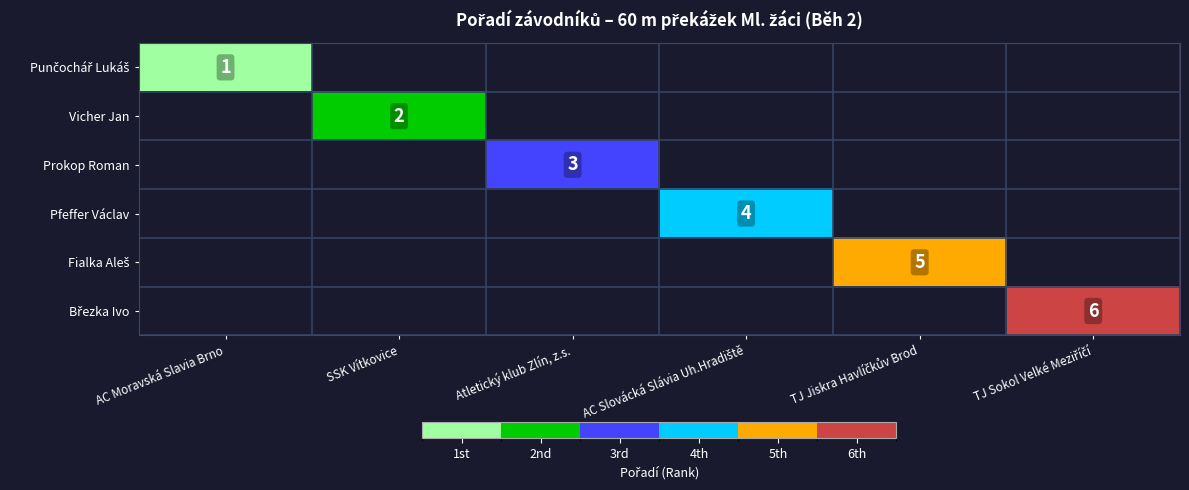

At how many categories does at least one series exceed 4?

2